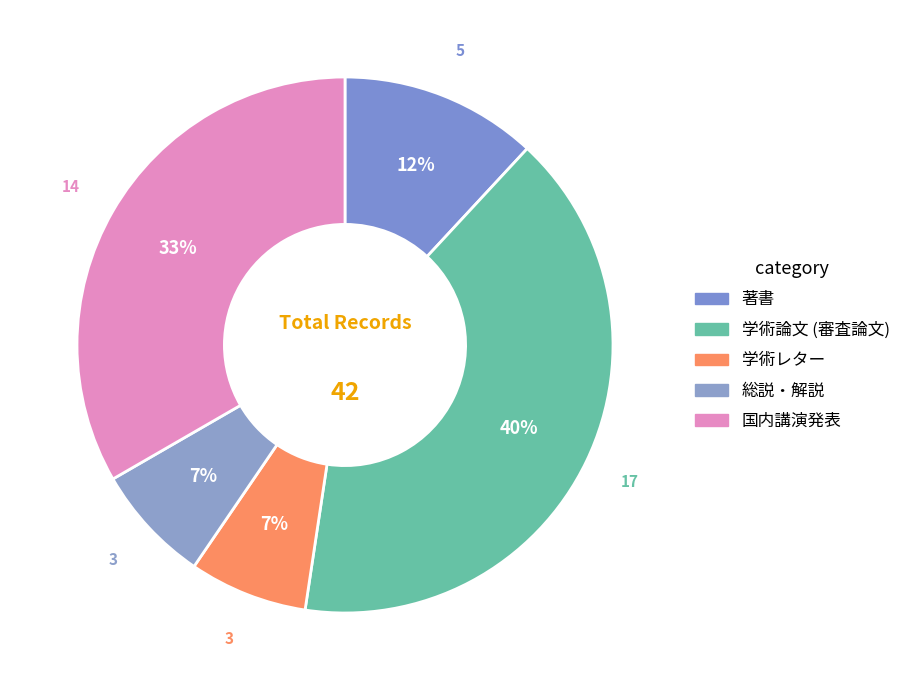

How many segments does this pie chart have?

5